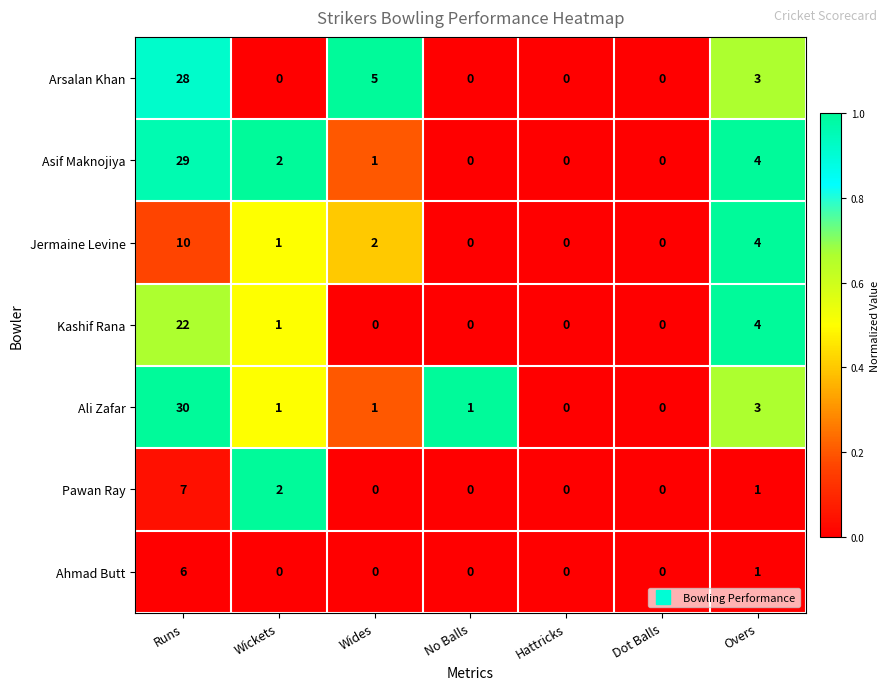

What is the total value across all series at Wides?

9